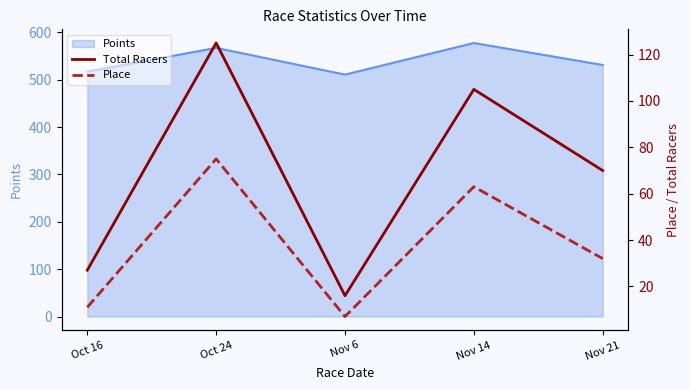

What is the value of the Place point at the 1st from the left?

11